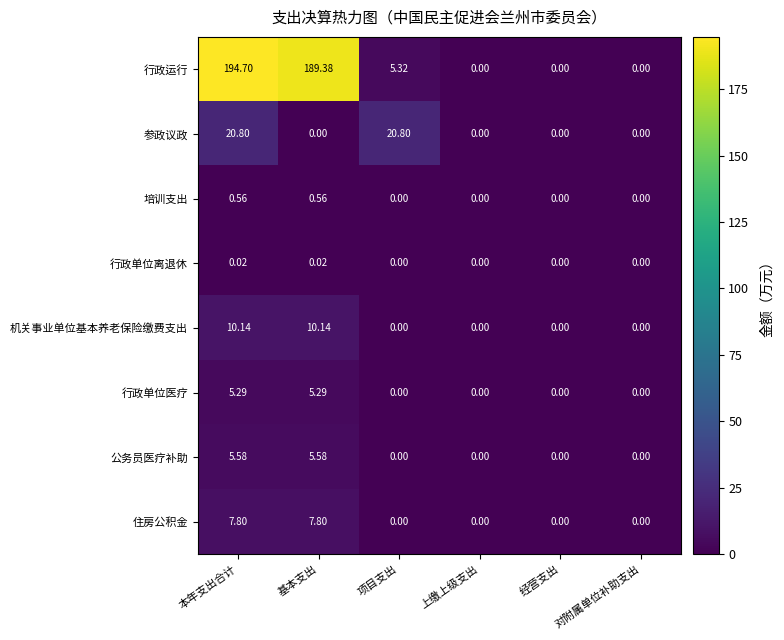

Which category has the highest value across all series?

本年支出合计